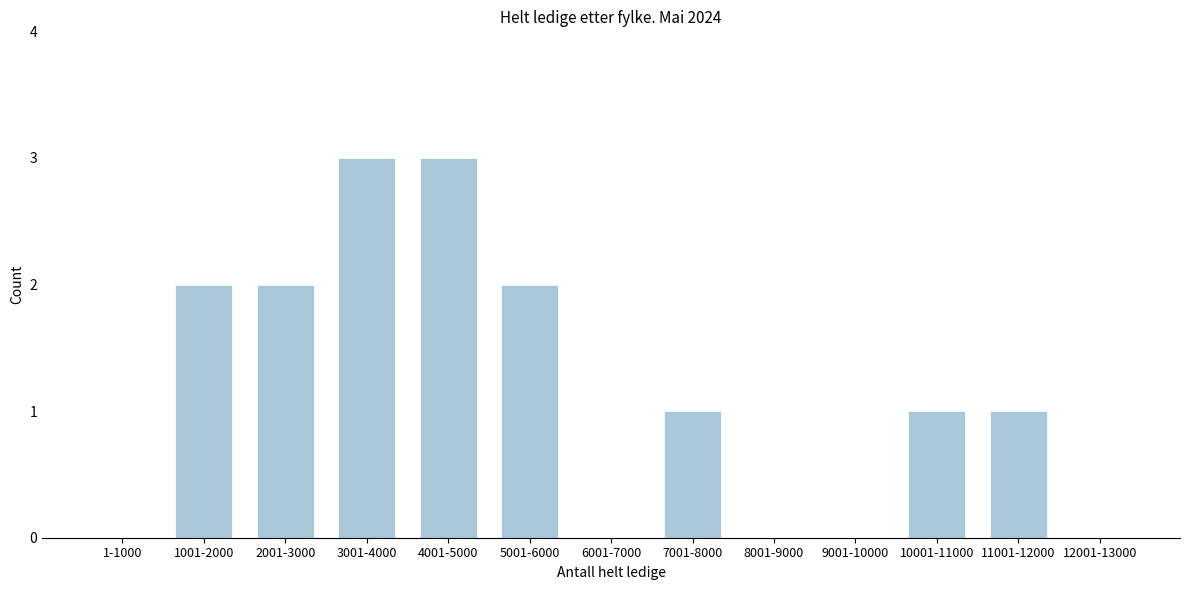

Reading right to left, transcribe all the data shown in this chart.

12001-13000=0	11001-12000=1	10001-11000=1	9001-10000=0	8001-9000=0	7001-8000=1	6001-7000=0	5001-6000=2	4001-5000=3	3001-4000=3	2001-3000=2	1001-2000=2	1-1000=0